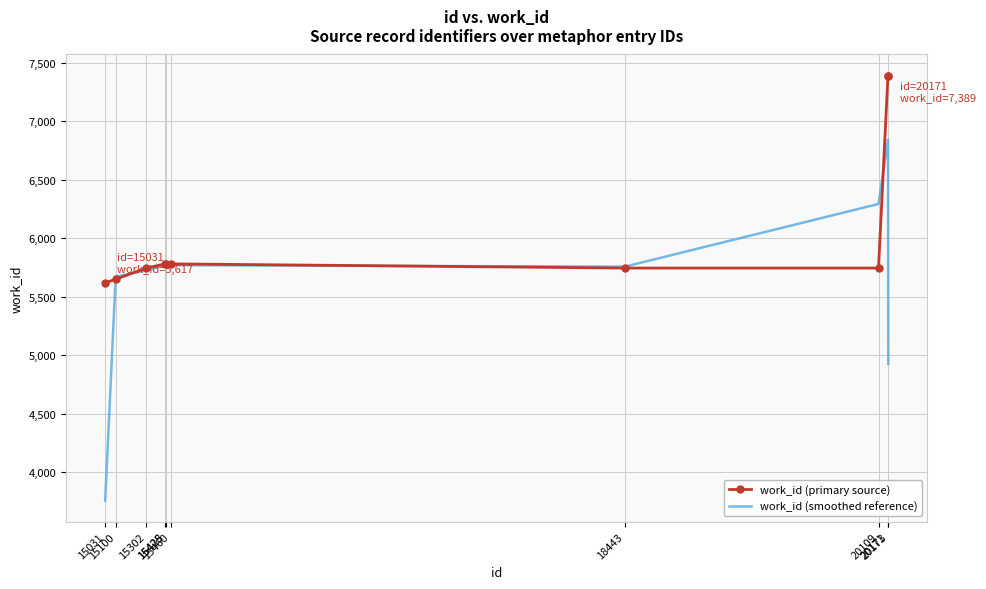

Which series has the widest spread of values?

work_id (smoothed reference)